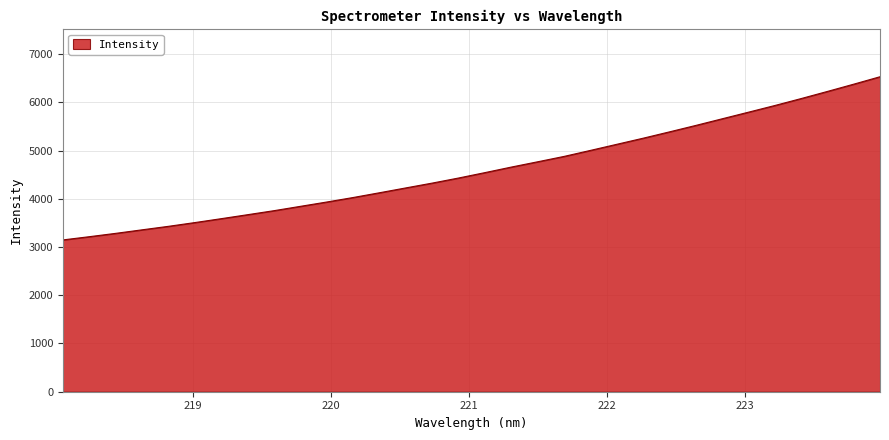

What is the difference between the maximum and minimum values?

3382.5